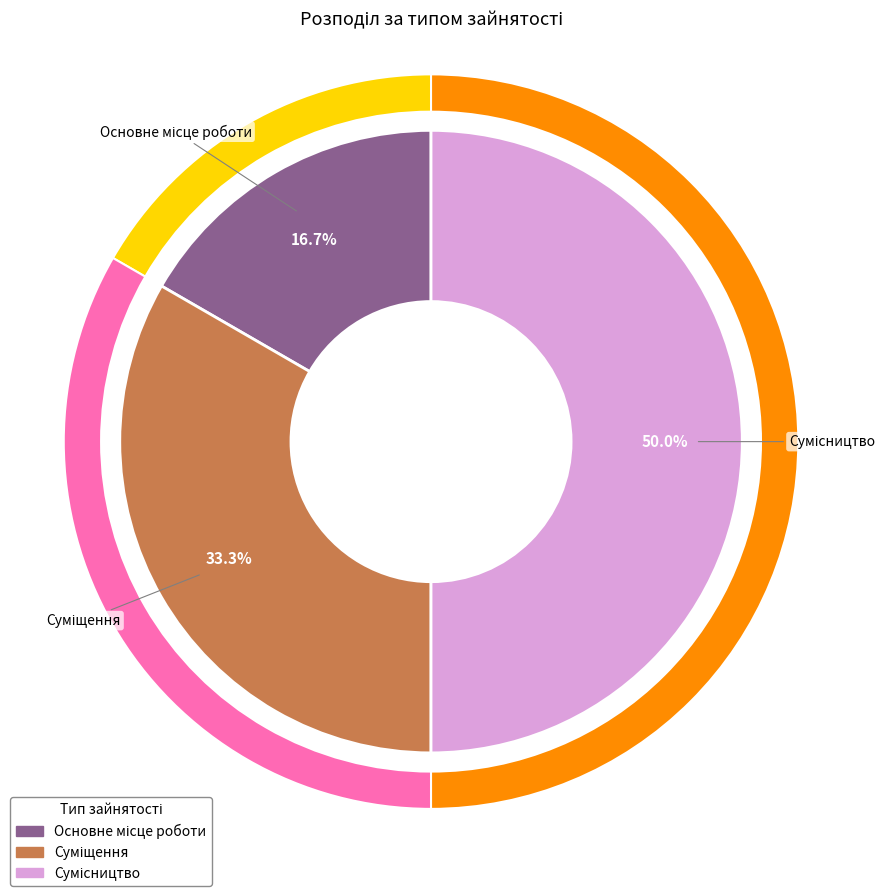

What is the total percentage of Суміщення and Основне місце роботи?

50.0%